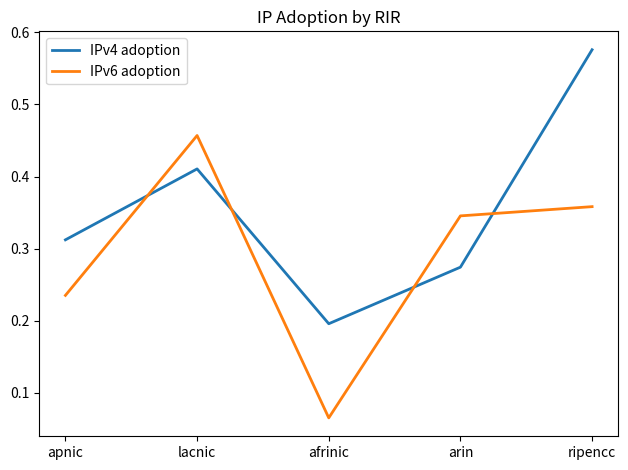

Which series changed the most between apnic and lacnic?

IPv6 adoption